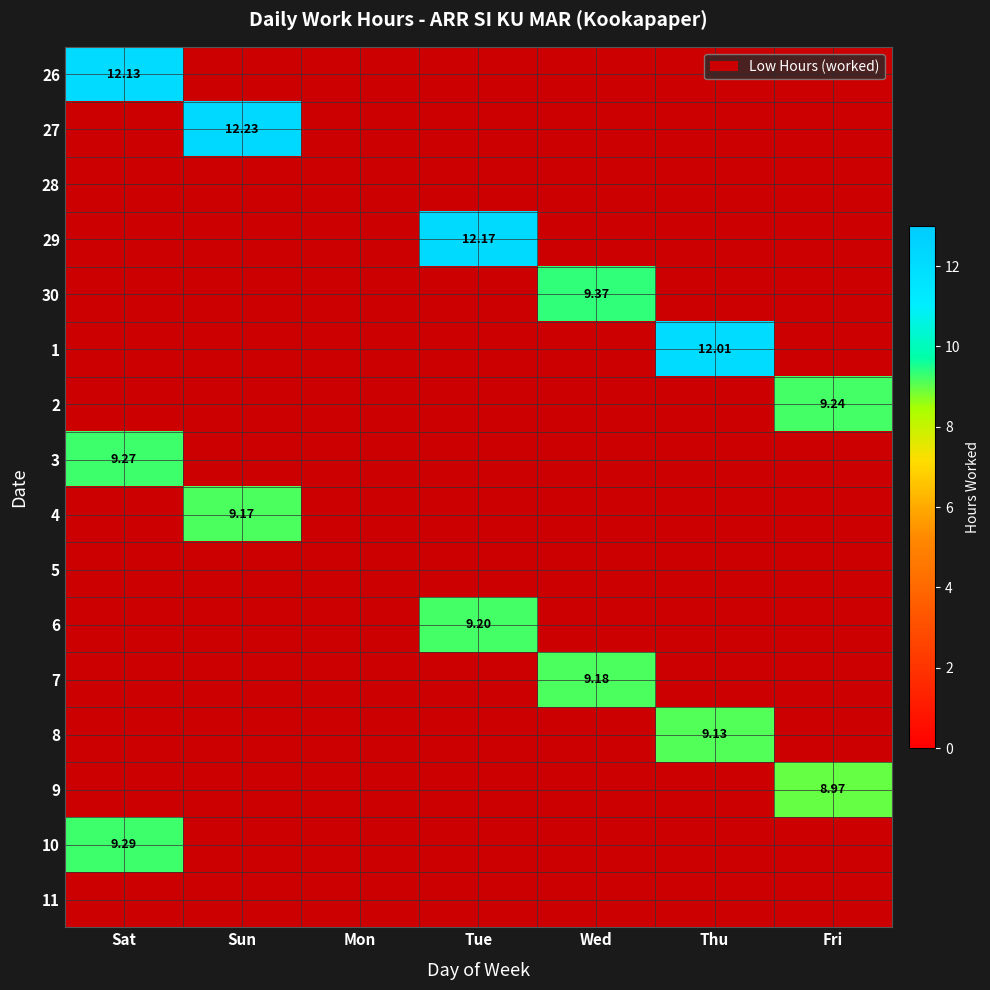

The 27 series shows -5.6 at Sat. True or false?

False